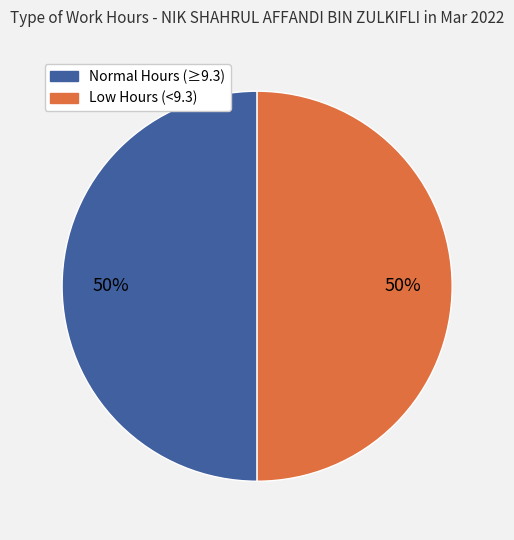

To the nearest percent, what is the average slice percentage?

50%